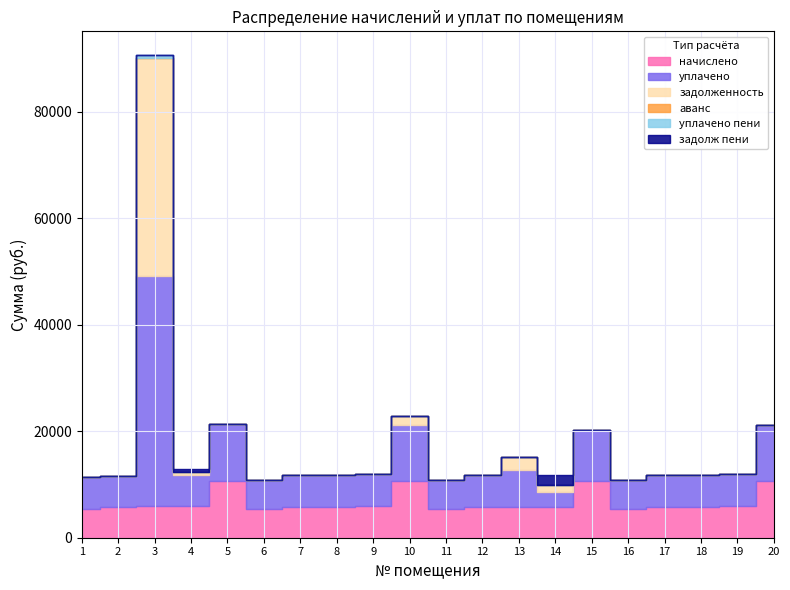

How many lines are shown in the chart?

6